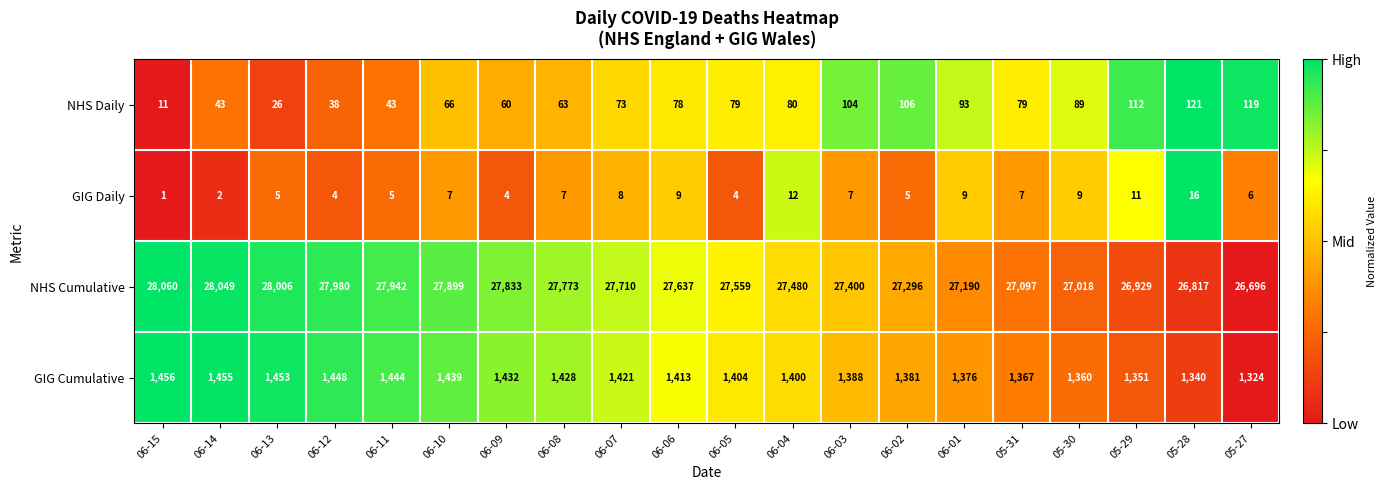

What is the maximum value shown in the chart?

28060